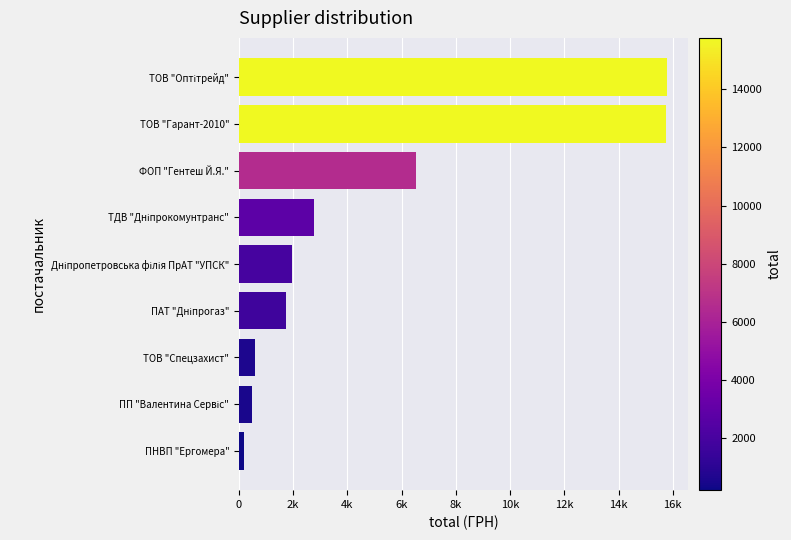

Does the chart contain stacked bars?

No